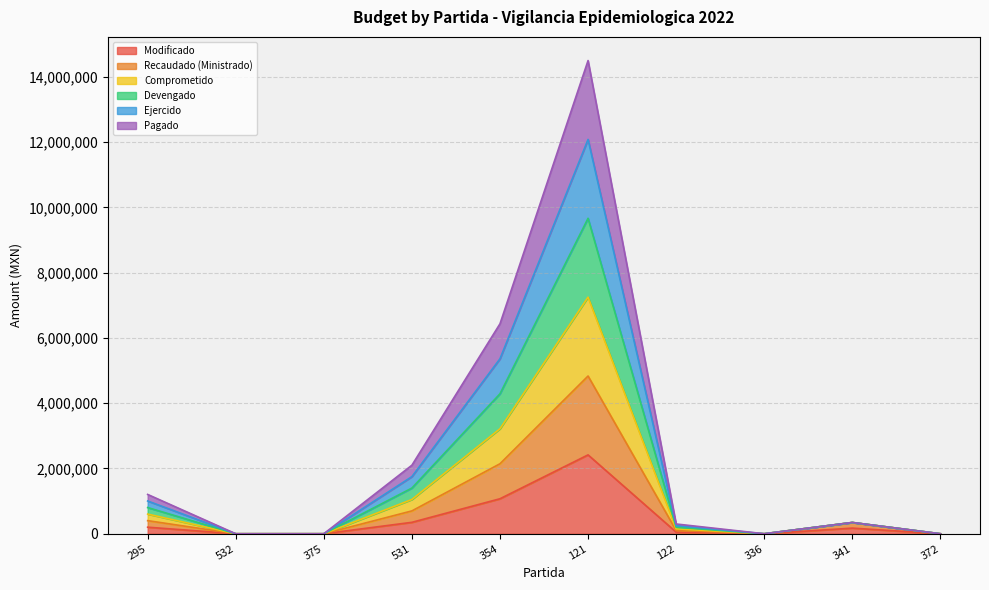

Between 372 and 375, which is larger?

372